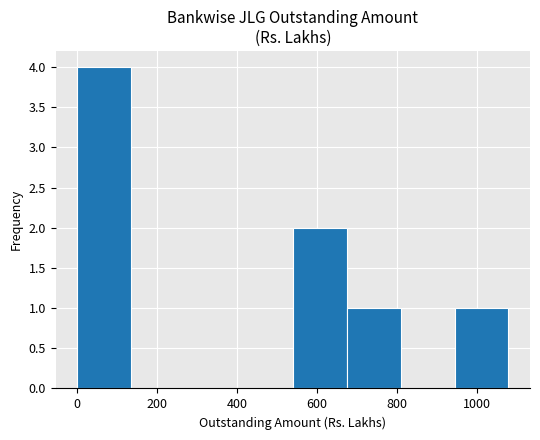

What is the height of the bar covering 940 to 1080 on the x-axis? Neither the bar edges nor the heights are printed on the chart, so give them approximately, as read against the axes.

1